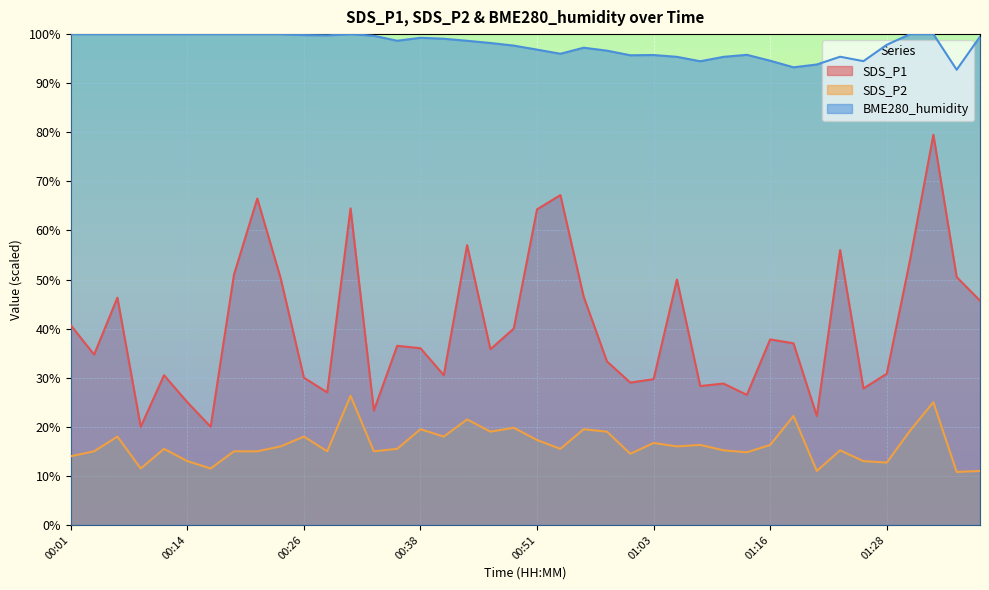

What is the label of the 14th point from the right?

01:06